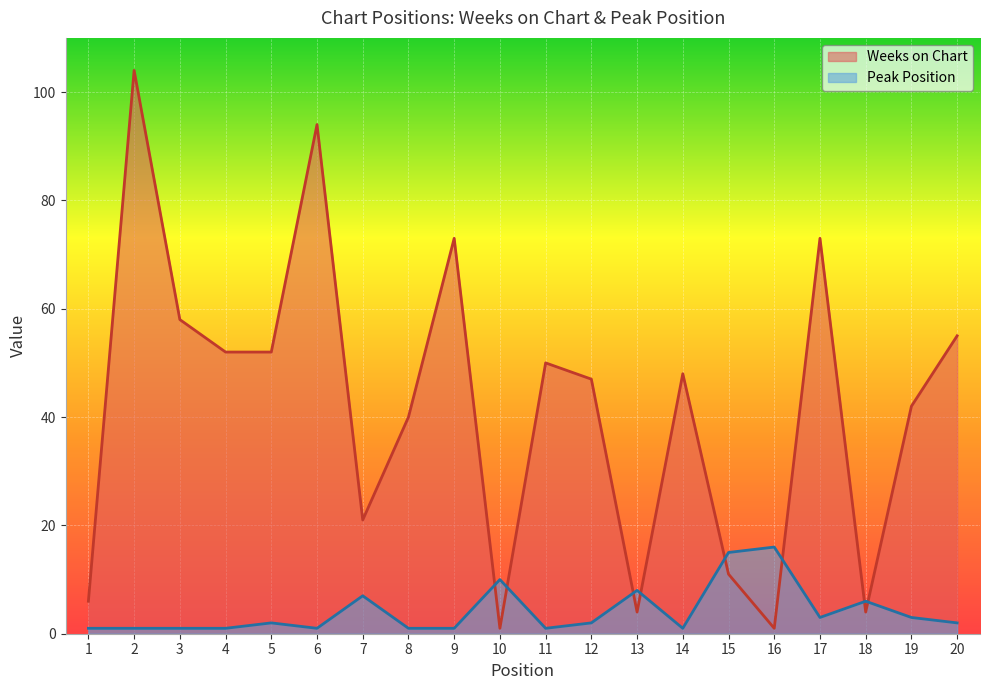

Which category has the lowest value in the Peak Position series?

1